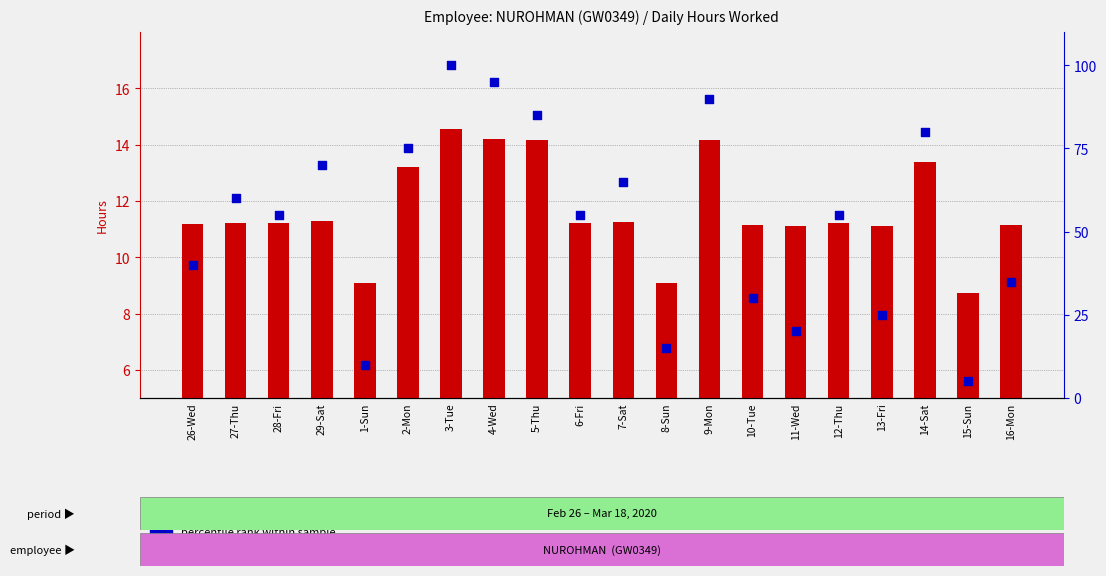

What is the total value across all series at 1-Sun?

19.1